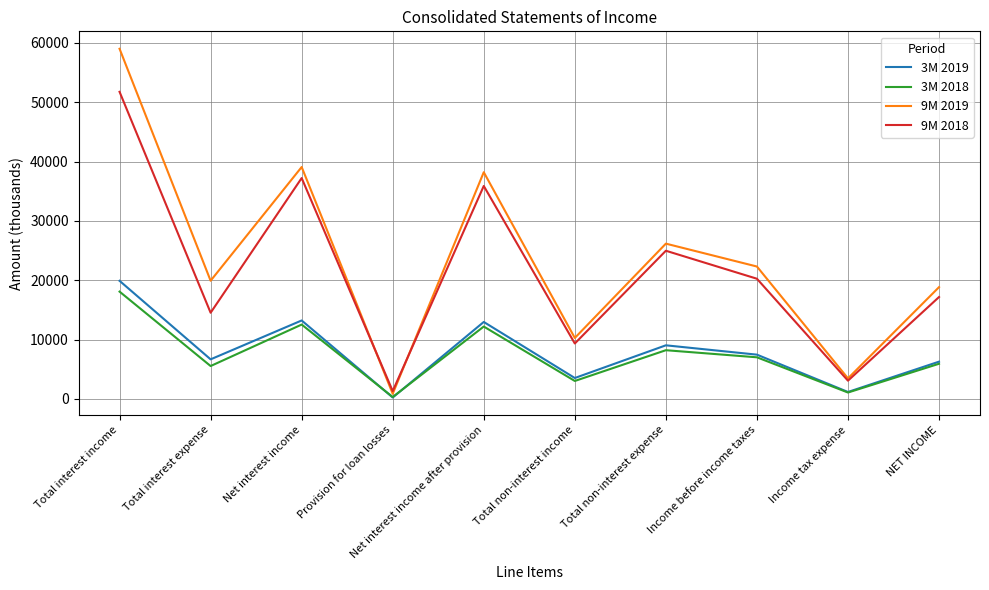

How many lines are shown in the chart?

4